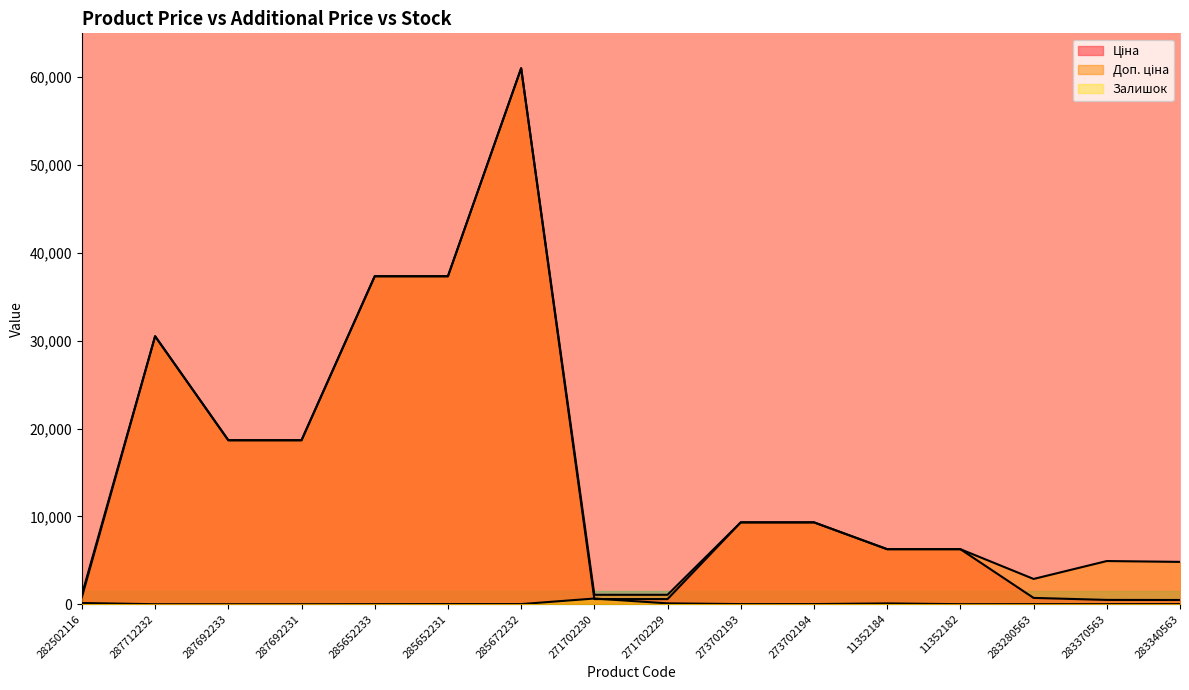

In Залишок, how many points are higher than both neighbors (excluding endpoints)?

4